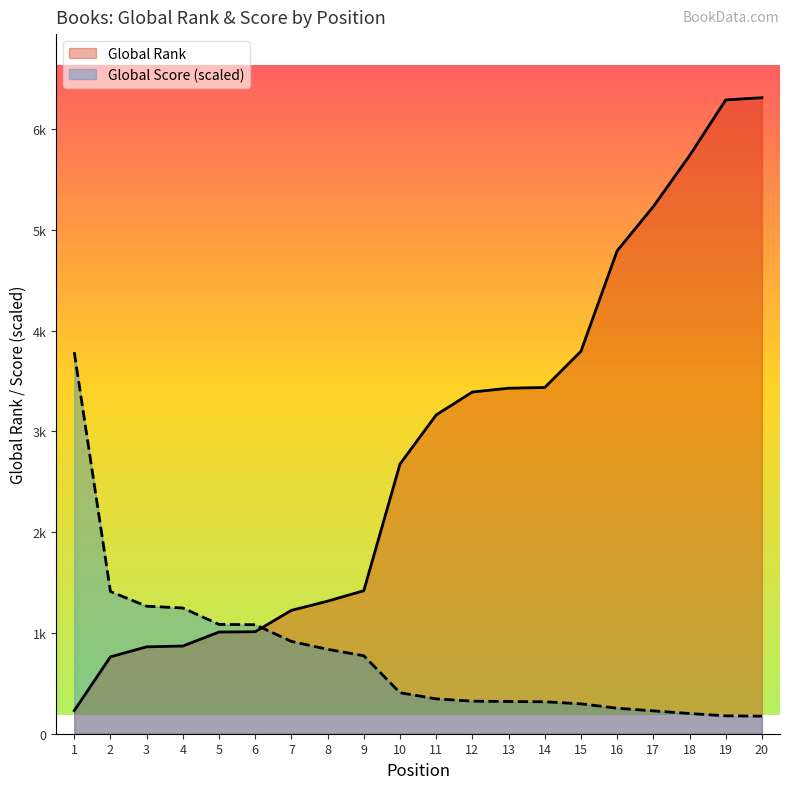

At how many categories does at least one series exceed 4319?

5